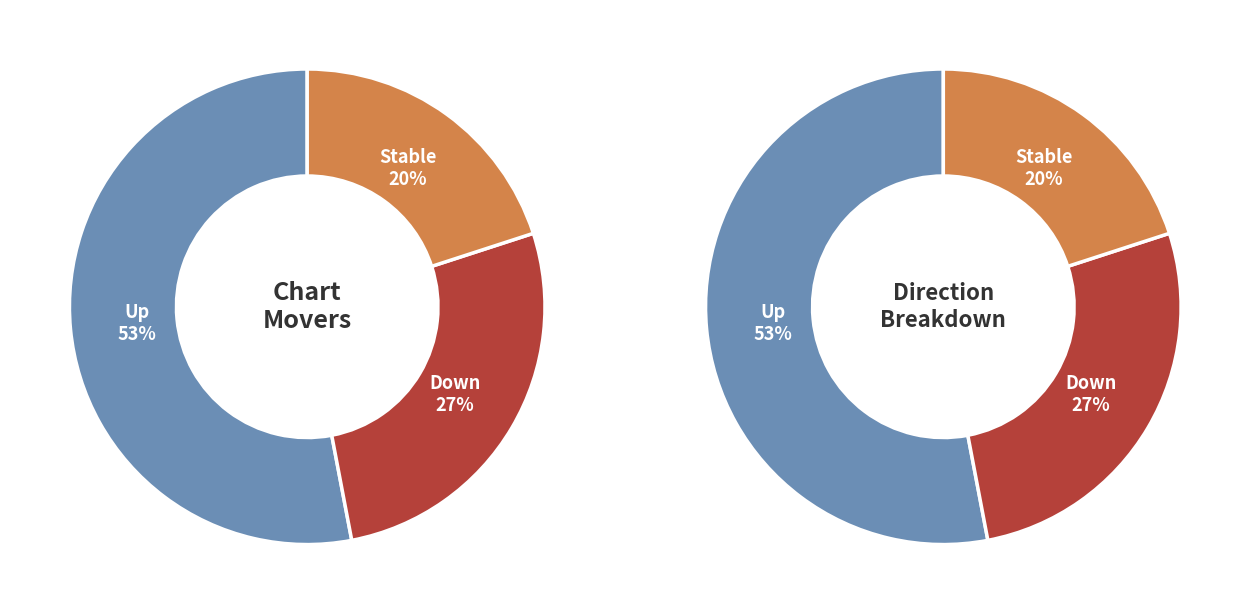

To the nearest percent, what portion does up represent?

53%